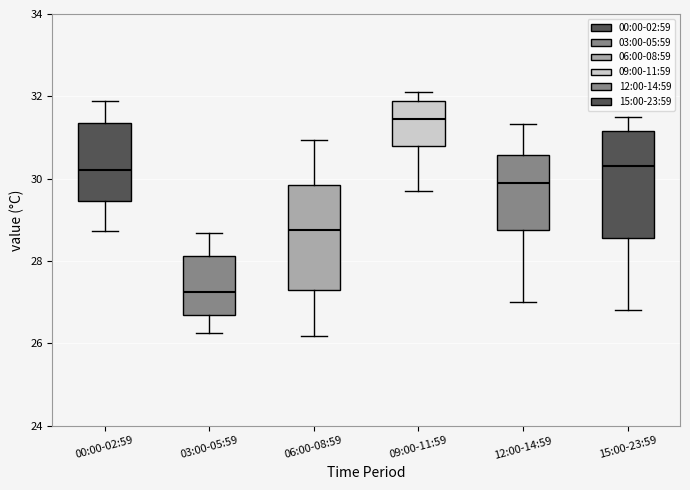

Which box's median line is the lowest?

03:00-05:59